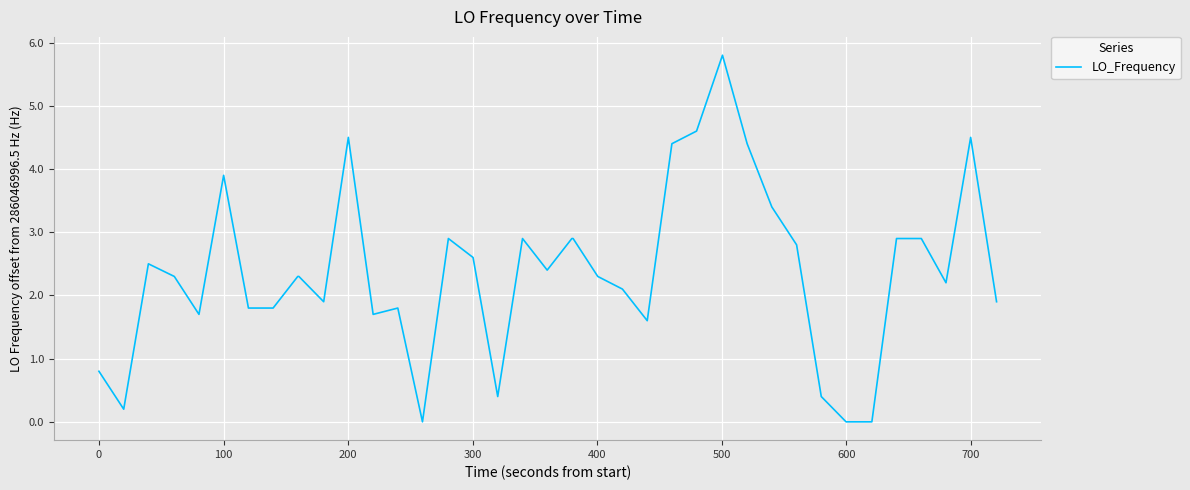

Does the chart have visible grid lines?

Yes